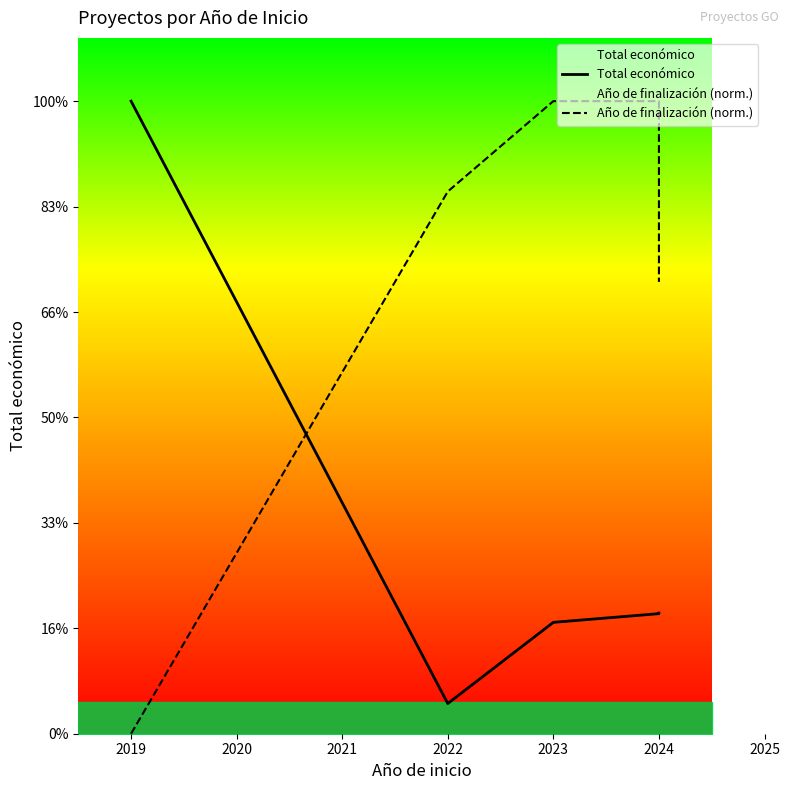

At which category is the sum across all series the highest?

2024